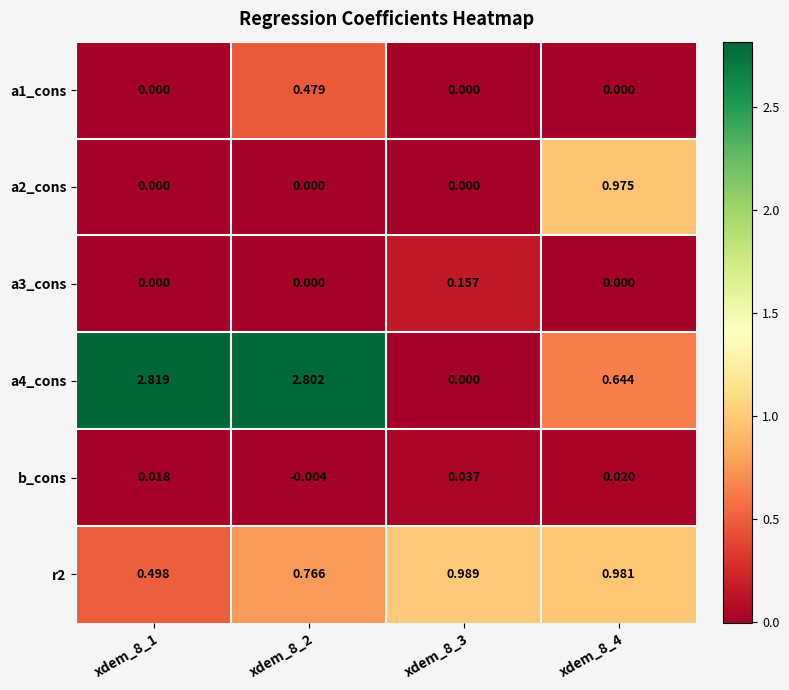

Which series has the largest total across all categories?

a4_cons